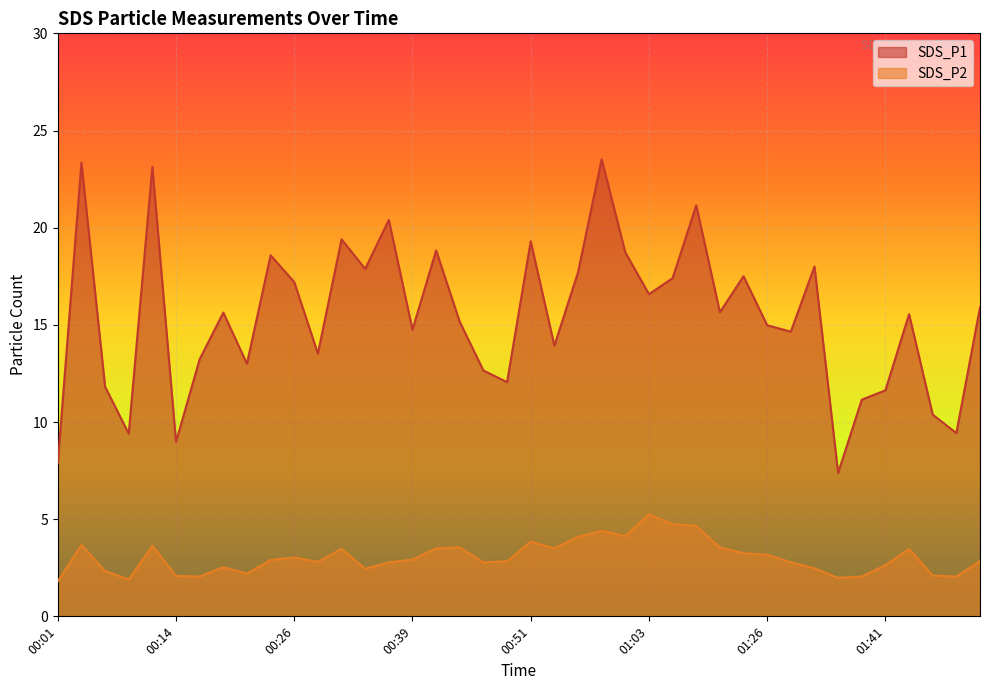

Reading right to left, extract all data points from this chart.

SDS_P1: 15.9	9.4	10.4	15.6	11.6	11.2	7.4	18.0	14.7	15.0	17.5	15.7	21.1	17.4	16.6	18.7	23.5	17.7	13.9	19.3	12.1	12.7	15.2	18.8	14.8	20.4	17.9	19.4	13.5	17.2	18.6	13.0	15.6	13.2	9.0	23.1	9.4	11.8	23.4	7.9
SDS_P2: 2.9	2.0	2.1	3.5	2.6	2.0	2.0	2.5	2.8	3.2	3.2	3.5	4.7	4.8	5.2	4.1	4.4	4.1	3.5	3.9	2.8	2.8	3.5	3.5	2.9	2.8	2.5	3.5	2.8	3.0	2.9	2.2	2.5	2.0	2.1	3.6	1.9	2.3	3.7	1.8